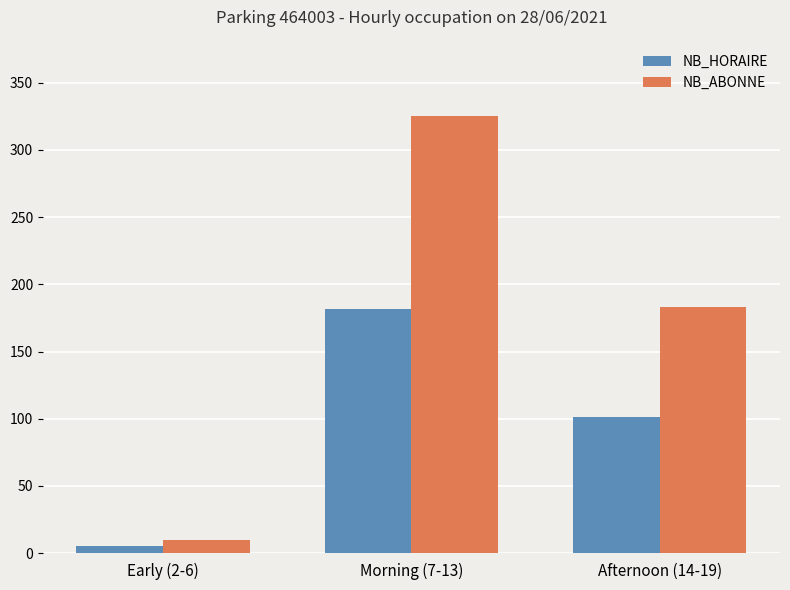

How many groups of bars are there?

3